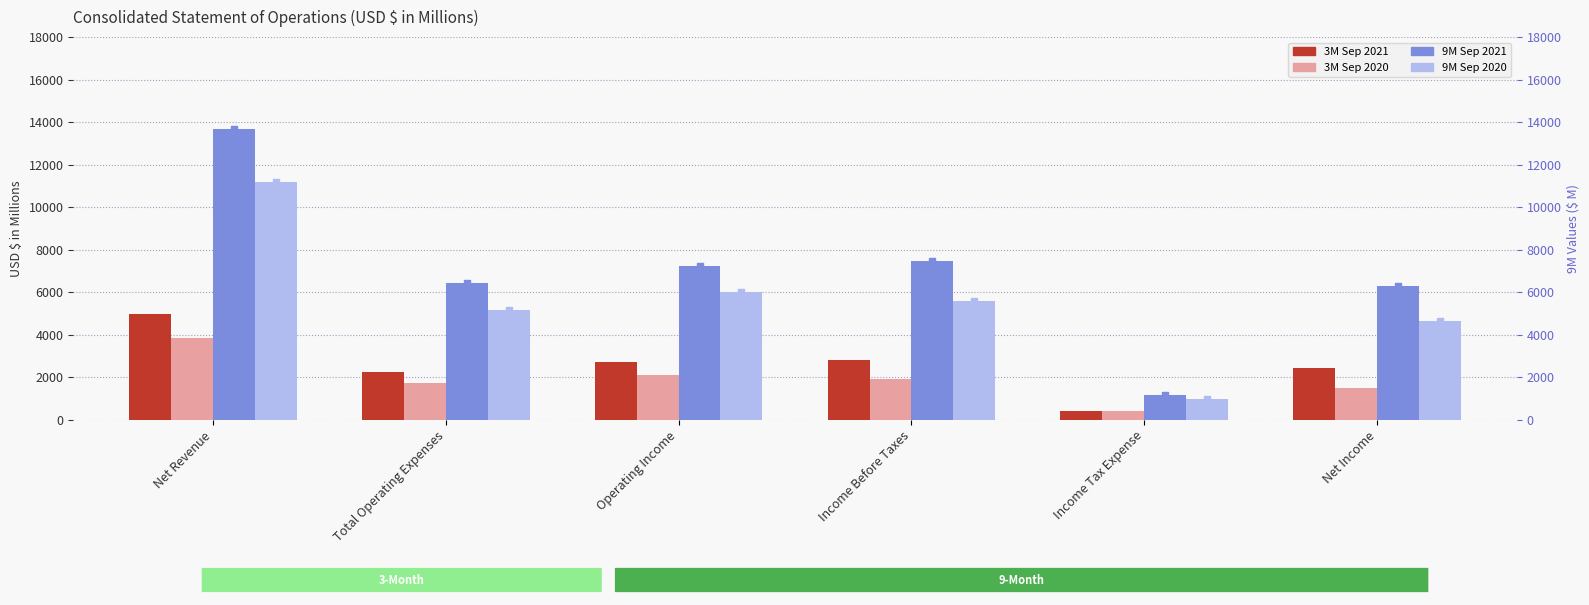

At how many categories does at least one series exceed 5621?

5